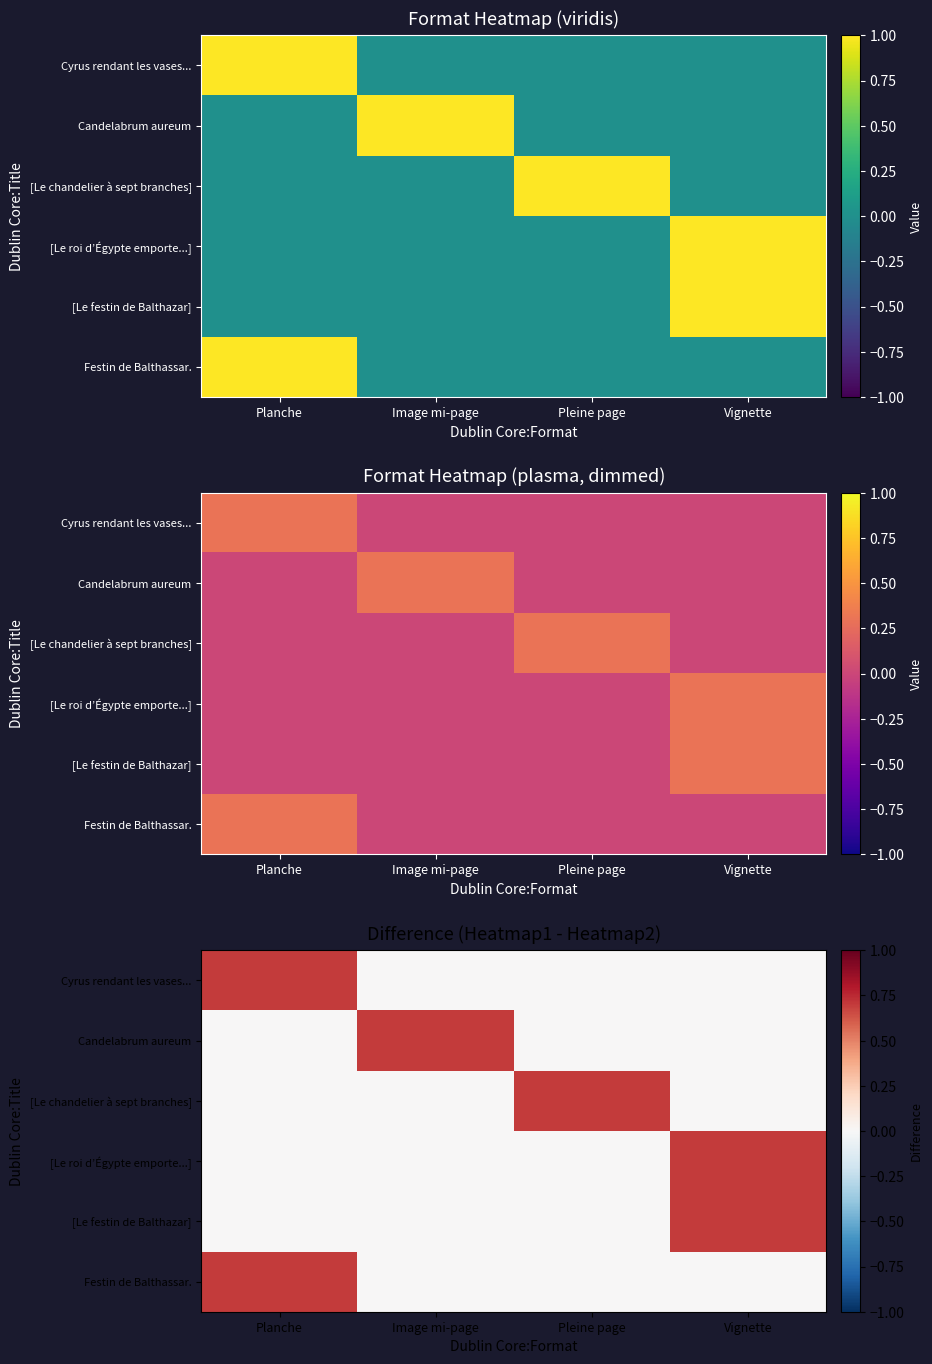

What is the total value across all series at Image mi-page?

0.7